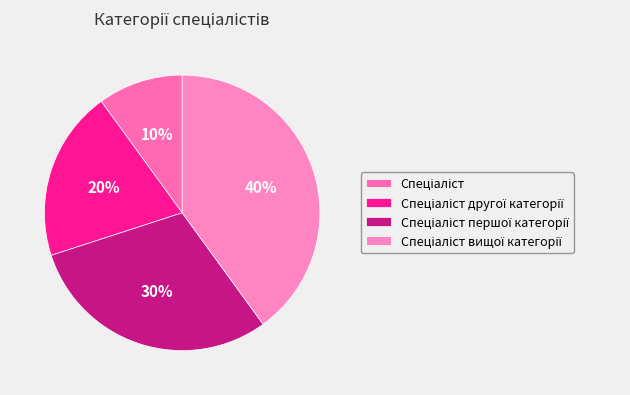

How many segments does this pie chart have?

4